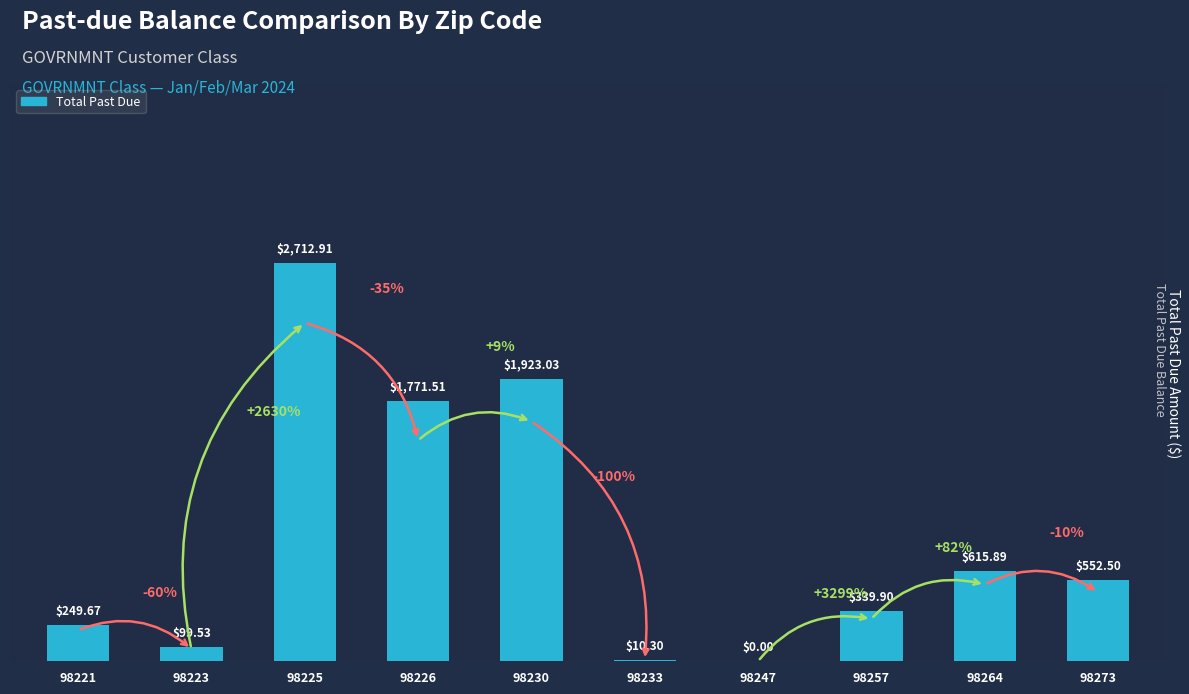

Where is the data nearest to the value 1356?

98226